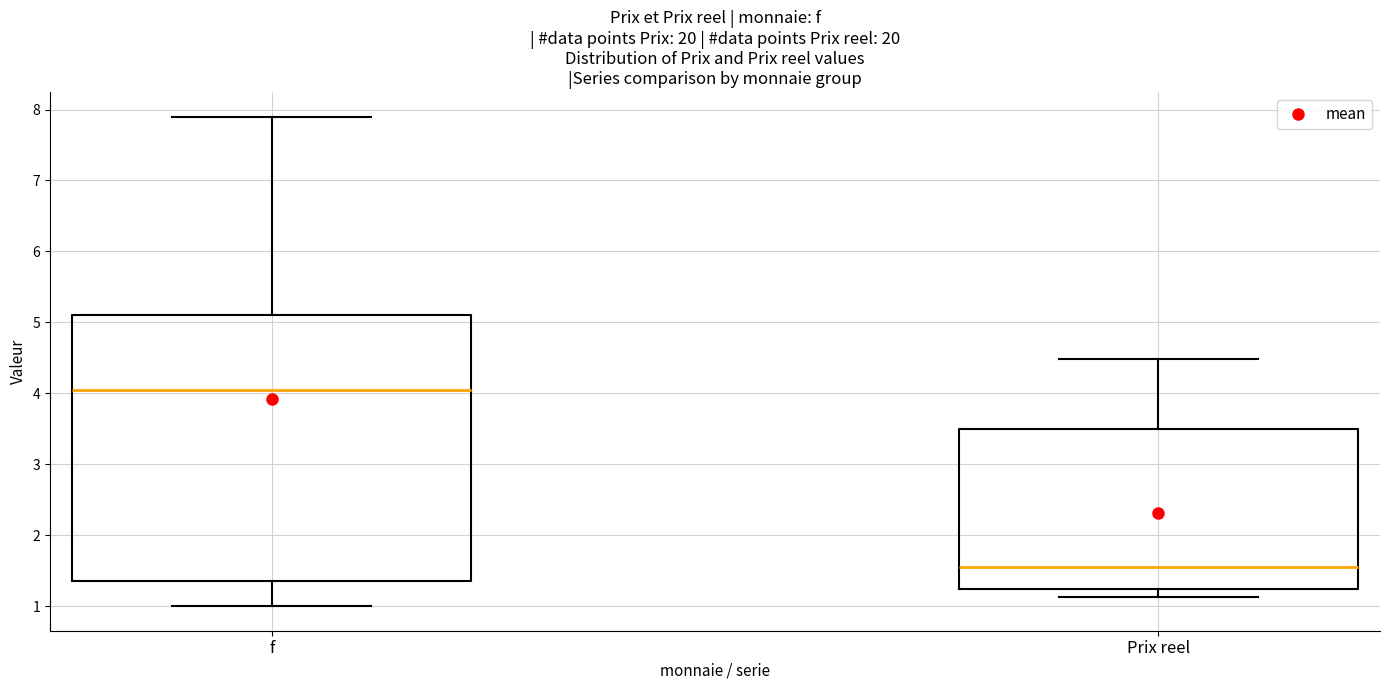

Where does the upper whisker of the box for f end on the y-axis? The values are not printed on the chart, so give them approximately, as read against the axis.

7.9